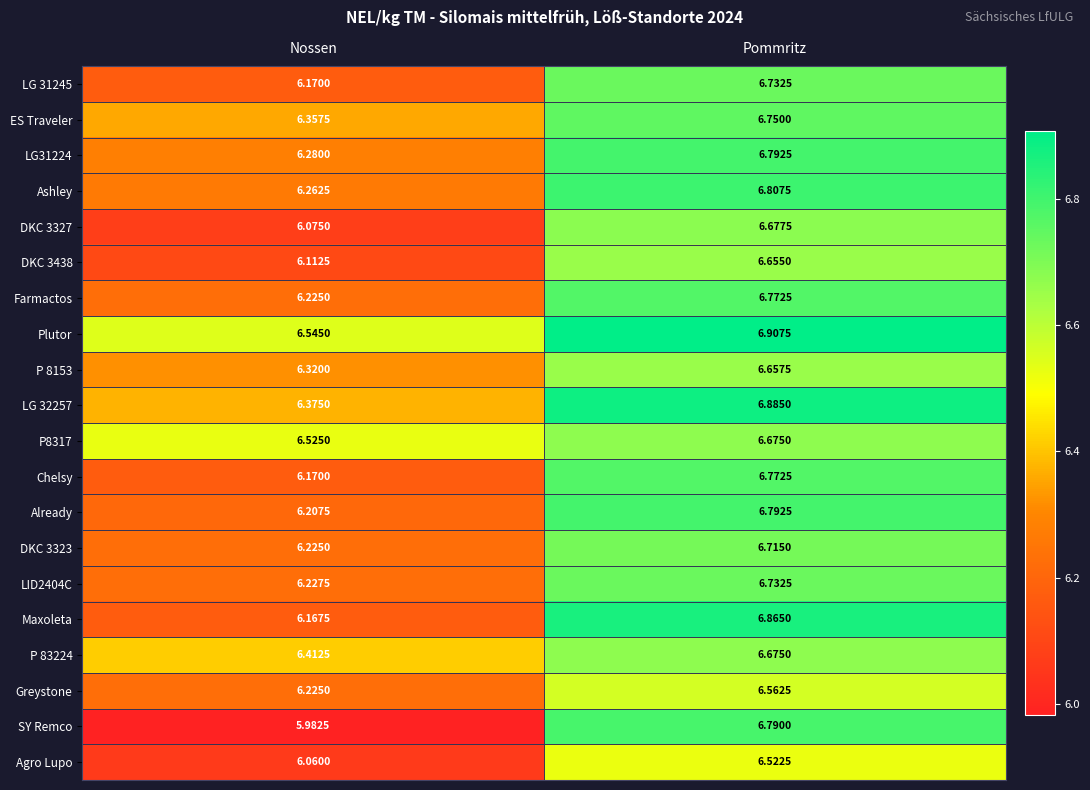

Which series has the largest total across all categories?

Plutor